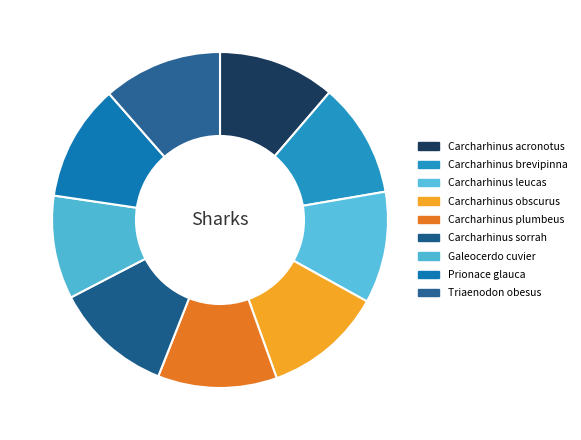

Approximately how many times larger is the value at Carcharhinus sorrah compared to Carcharhinus leucas?

1.1